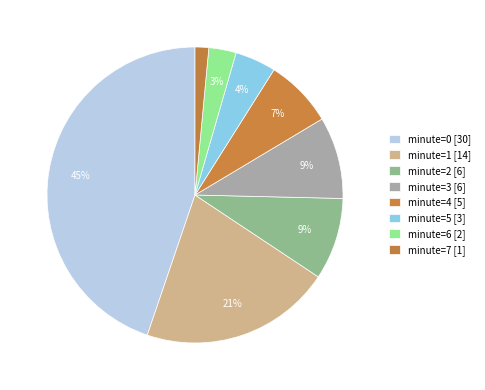

Between minute=6 [2] and minute=3 [6], which is larger?

minute=3 [6]